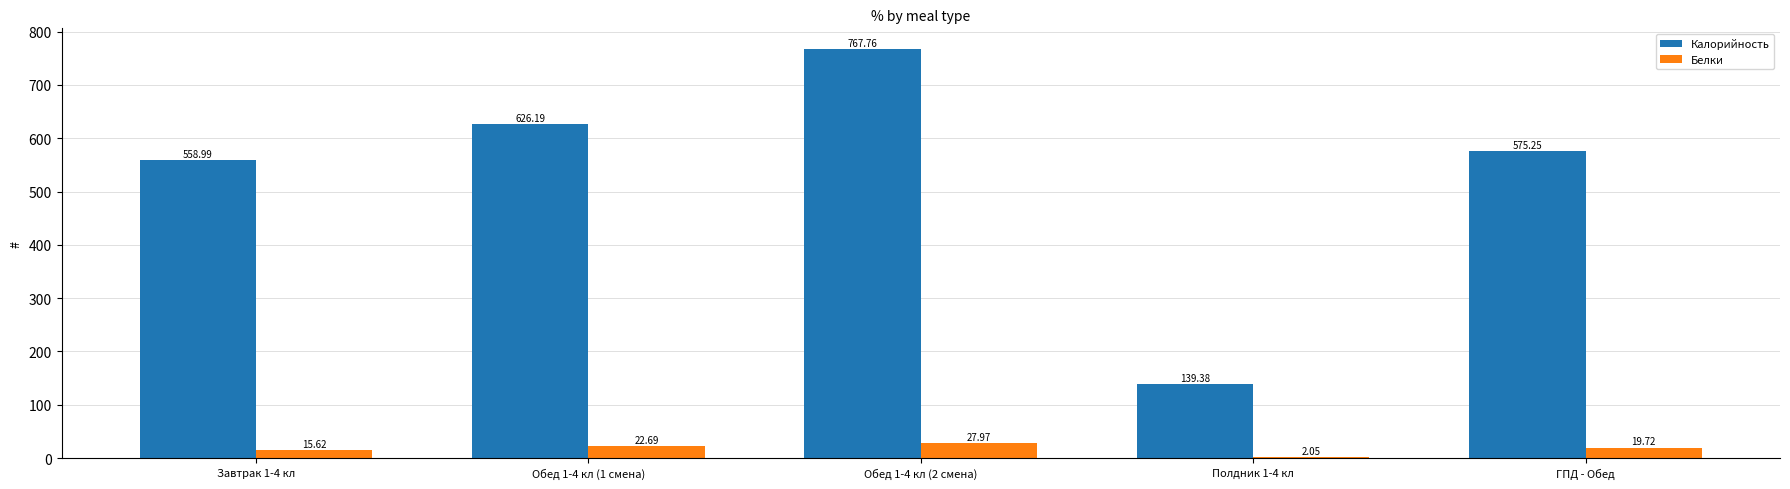

Which series has the largest total across all categories?

Калорийность